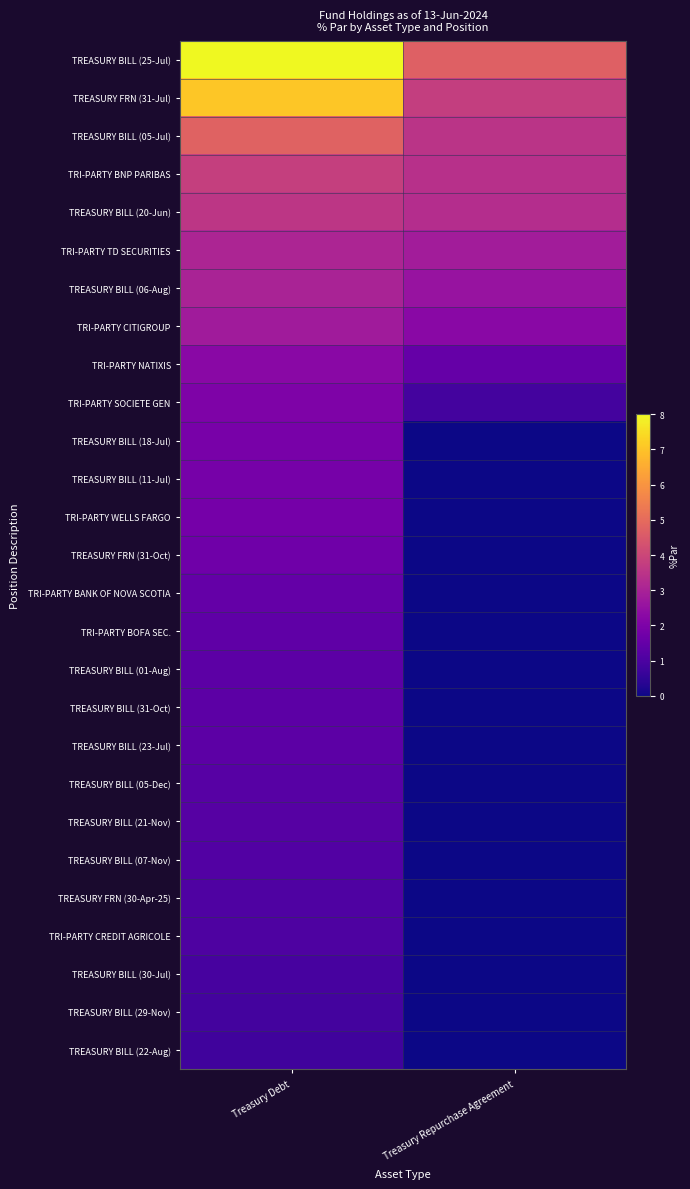

Reading left to right, list all the values displayed in this chart.

TREASURY BILL (25-Jul): Treasury Debt=8.0	Treasury Repurchase Agreement=4.7
TREASURY FRN (31-Jul): Treasury Debt=7.0	Treasury Repurchase Agreement=3.8
TREASURY BILL (05-Jul): Treasury Debt=4.8	Treasury Repurchase Agreement=3.5
TRI-PARTY BNP PARIBAS: Treasury Debt=3.8	Treasury Repurchase Agreement=3.4
TREASURY BILL (20-Jun): Treasury Debt=3.5	Treasury Repurchase Agreement=3.3
TRI-PARTY TD SECURITIES: Treasury Debt=3.1	Treasury Repurchase Agreement=2.8
TREASURY BILL (06-Aug): Treasury Debt=3.0	Treasury Repurchase Agreement=2.6
TRI-PARTY CITIGROUP: Treasury Debt=2.8	Treasury Repurchase Agreement=2.3
TRI-PARTY NATIXIS: Treasury Debt=2.3	Treasury Repurchase Agreement=1.5
TRI-PARTY SOCIETE GEN: Treasury Debt=2.0	Treasury Repurchase Agreement=0.8
TREASURY BILL (18-Jul): Treasury Debt=1.9	Treasury Repurchase Agreement=0.0
TREASURY BILL (11-Jul): Treasury Debt=1.9	Treasury Repurchase Agreement=0.0
TRI-PARTY WELLS FARGO: Treasury Debt=1.8	Treasury Repurchase Agreement=0.0
TREASURY FRN (31-Oct): Treasury Debt=1.7	Treasury Repurchase Agreement=0.0
TRI-PARTY BANK OF NOVA SCOTIA: Treasury Debt=1.5	Treasury Repurchase Agreement=0.0
TRI-PARTY BOFA SEC.: Treasury Debt=1.4	Treasury Repurchase Agreement=0.0
TREASURY BILL (01-Aug): Treasury Debt=1.3	Treasury Repurchase Agreement=0.0
TREASURY BILL (31-Oct): Treasury Debt=1.3	Treasury Repurchase Agreement=0.0
TREASURY BILL (23-Jul): Treasury Debt=1.3	Treasury Repurchase Agreement=0.0
TREASURY BILL (05-Dec): Treasury Debt=1.2	Treasury Repurchase Agreement=0.0
TREASURY BILL (21-Nov): Treasury Debt=1.2	Treasury Repurchase Agreement=0.0
TREASURY BILL (07-Nov): Treasury Debt=1.1	Treasury Repurchase Agreement=0.0
TREASURY FRN (30-Apr-25): Treasury Debt=1.1	Treasury Repurchase Agreement=0.0
TRI-PARTY CREDIT AGRICOLE: Treasury Debt=1.1	Treasury Repurchase Agreement=0.0
TREASURY BILL (30-Jul): Treasury Debt=0.9	Treasury Repurchase Agreement=0.0
TREASURY BILL (29-Nov): Treasury Debt=0.9	Treasury Repurchase Agreement=0.0
TREASURY BILL (22-Aug): Treasury Debt=0.8	Treasury Repurchase Agreement=0.0